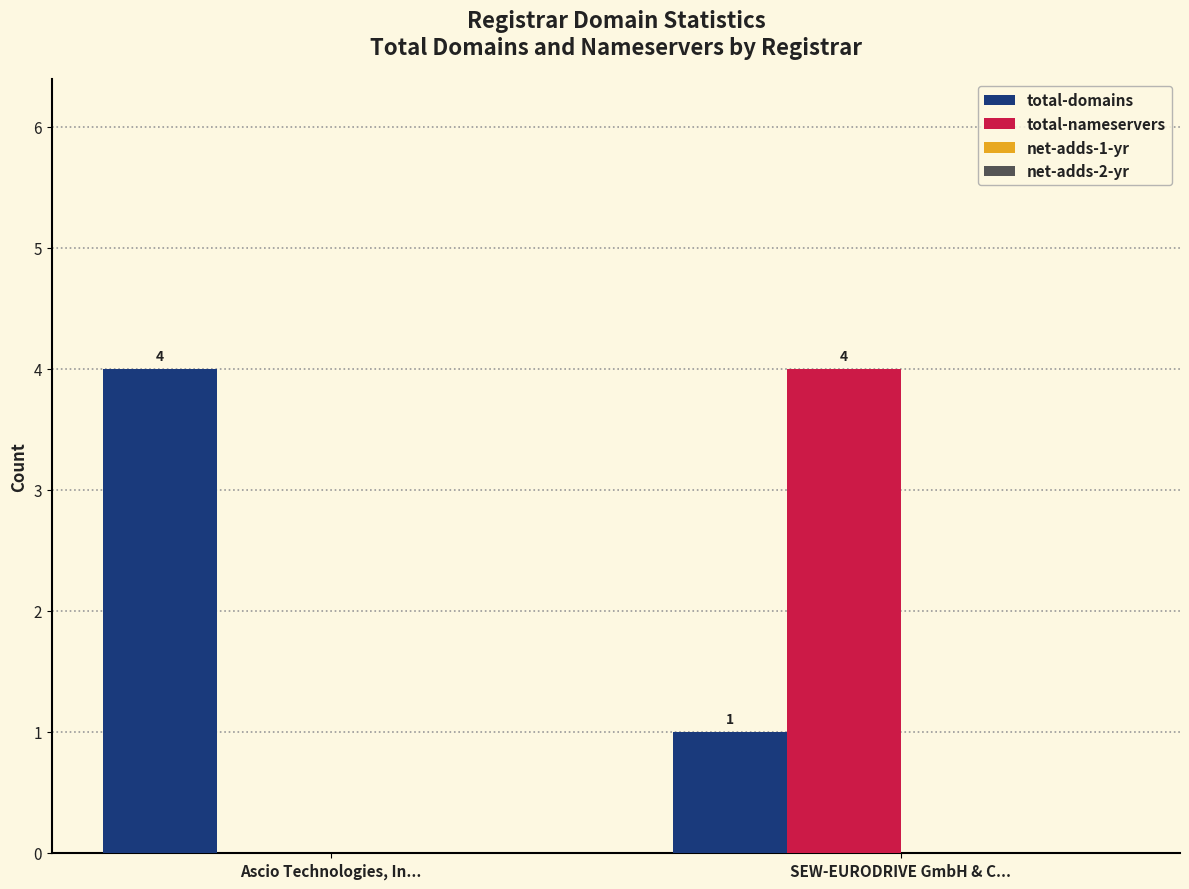

True or false: total-nameservers has a value of 0 at Ascio Technologies, In....

True